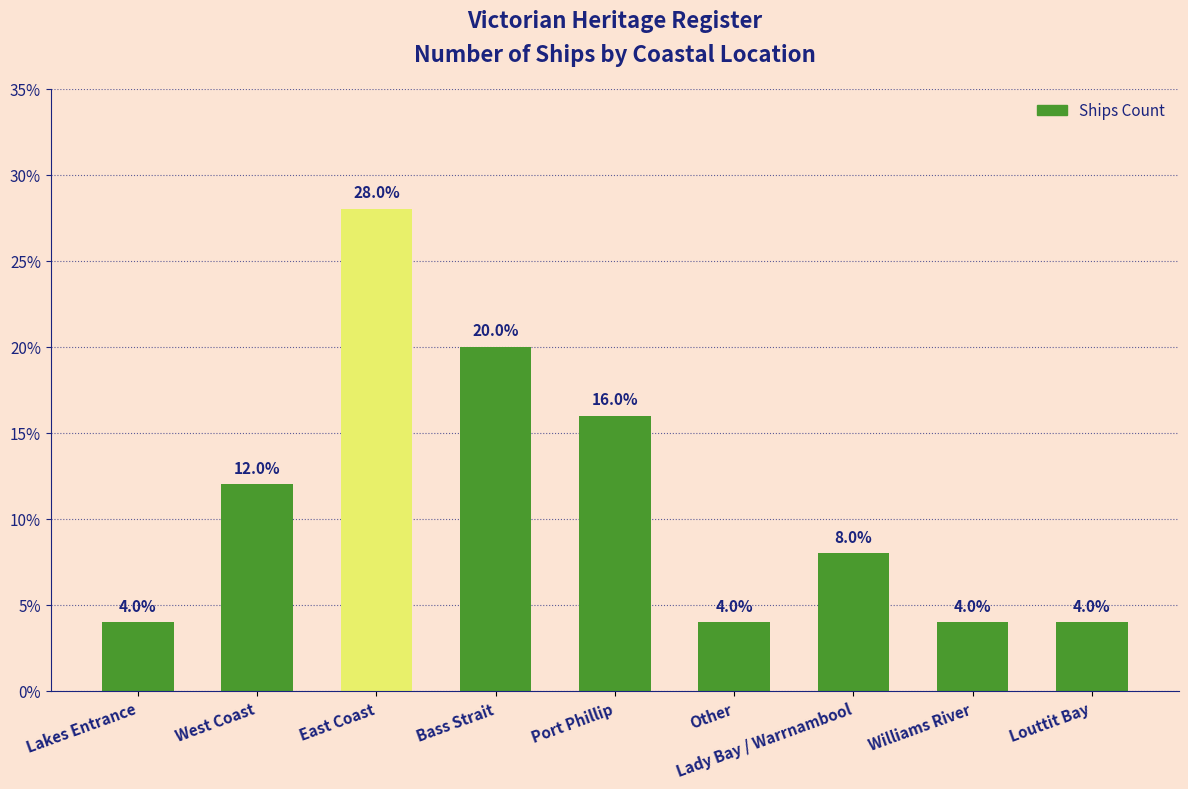

The value at West Coast is 12.0. True or false?

True